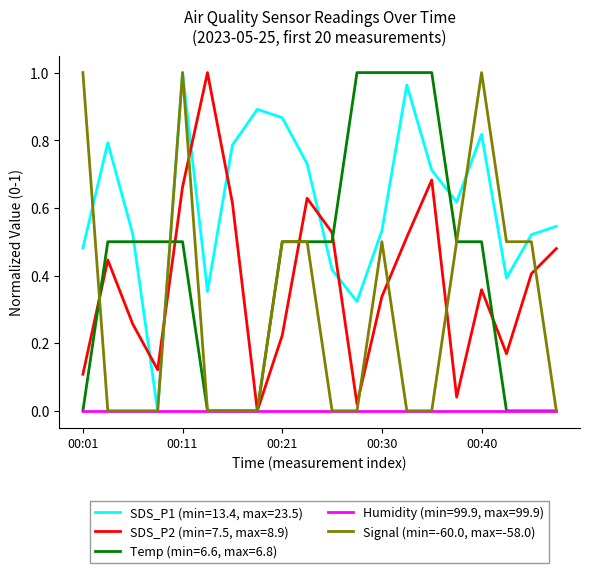

What are all the series names shown in the legend?

SDS_P1 (min=13.4, max=23.5), SDS_P2 (min=7.5, max=8.9), Temp (min=6.6, max=6.8), Humidity (min=99.9, max=99.9), Signal (min=-60.0, max=-58.0)